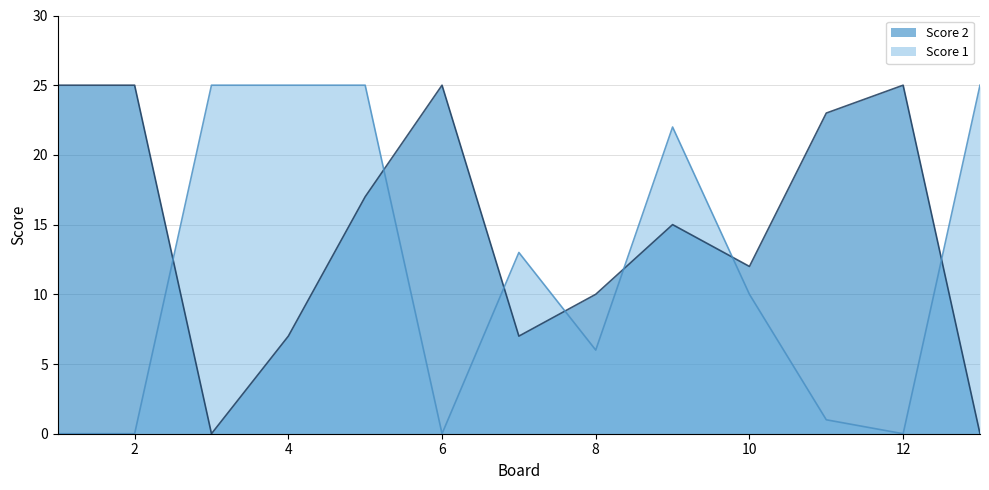

How many data points in Score 1 are less than 10?

6